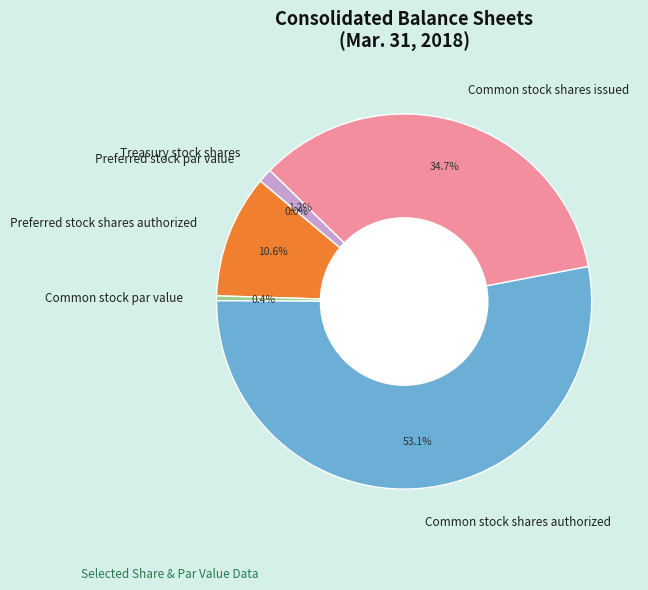

Which has a higher value, Common stock par value or Common stock shares authorized?

Common stock shares authorized